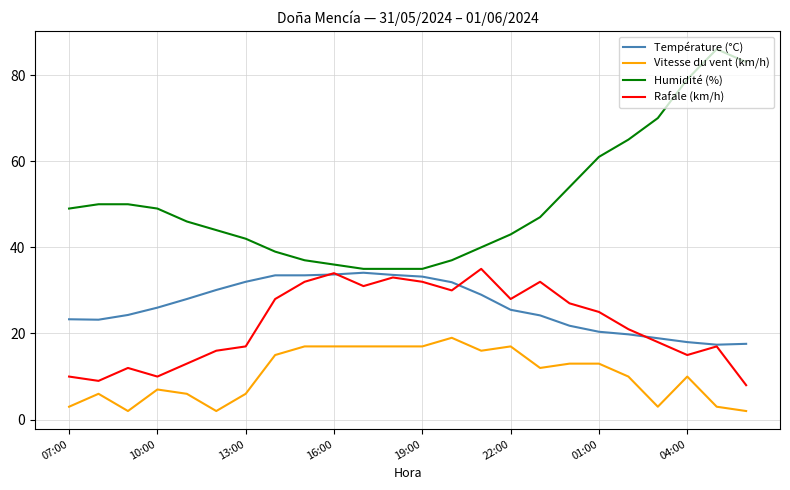

Which series has the largest range (max minus min)?

Humidité (%)